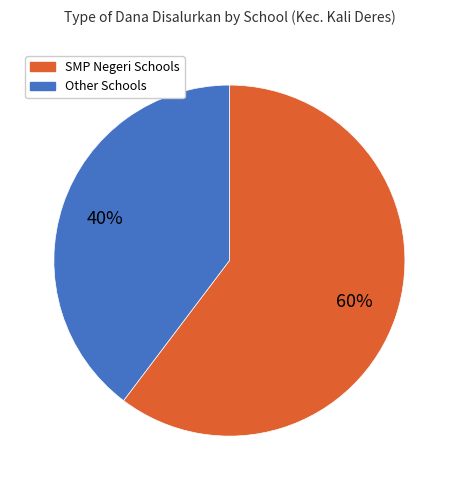

Is there any slice that represents more than half of the pie?

Yes